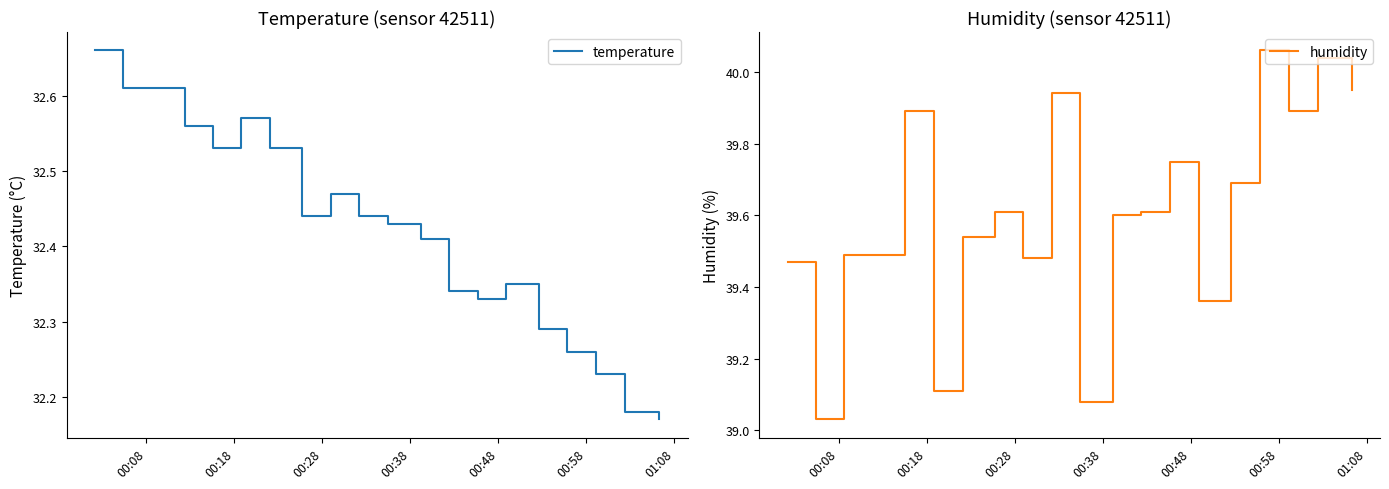

Count the temperature values in the range 32 to 33.

20